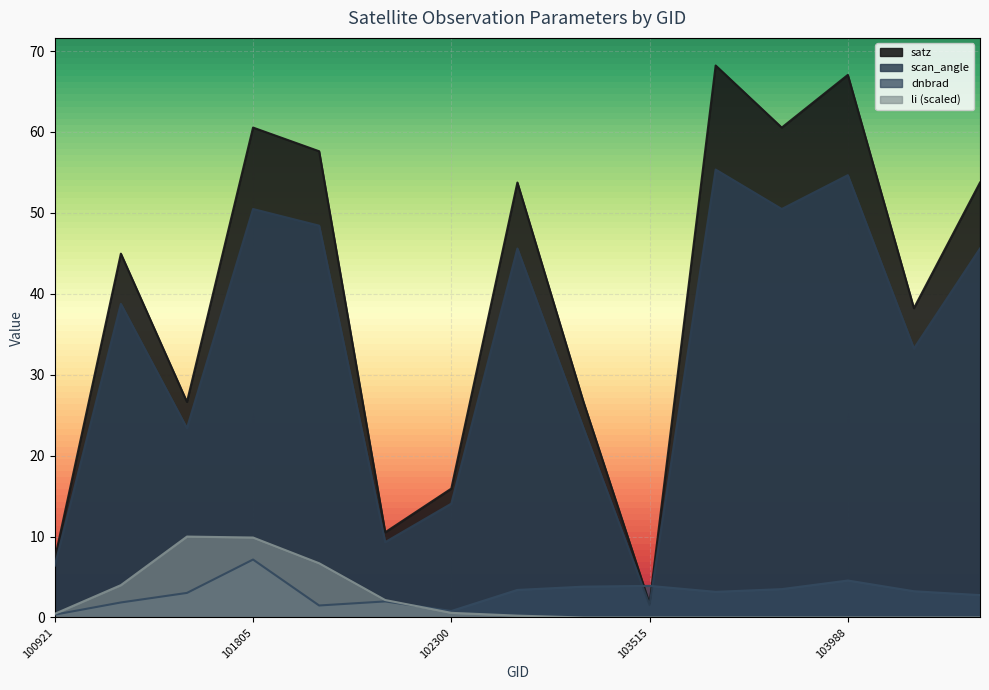

True or false: scan_angle has a value of 9.3 at 102179.

True